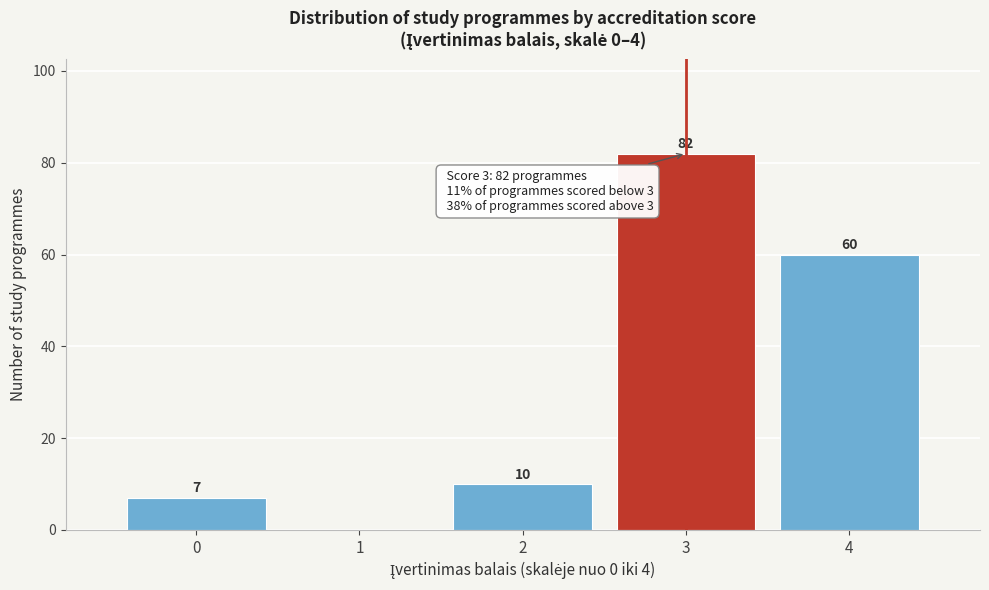

Which range on the x-axis has the tallest bar?

2.5 to 3.5